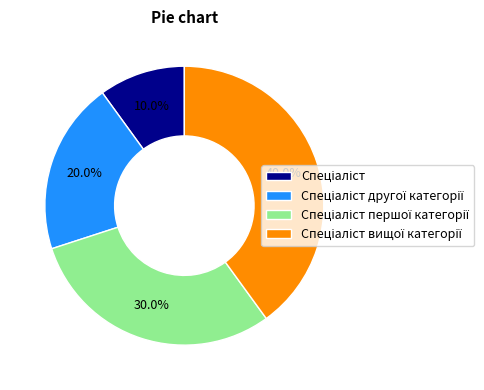

Is there a majority slice in this chart?

No